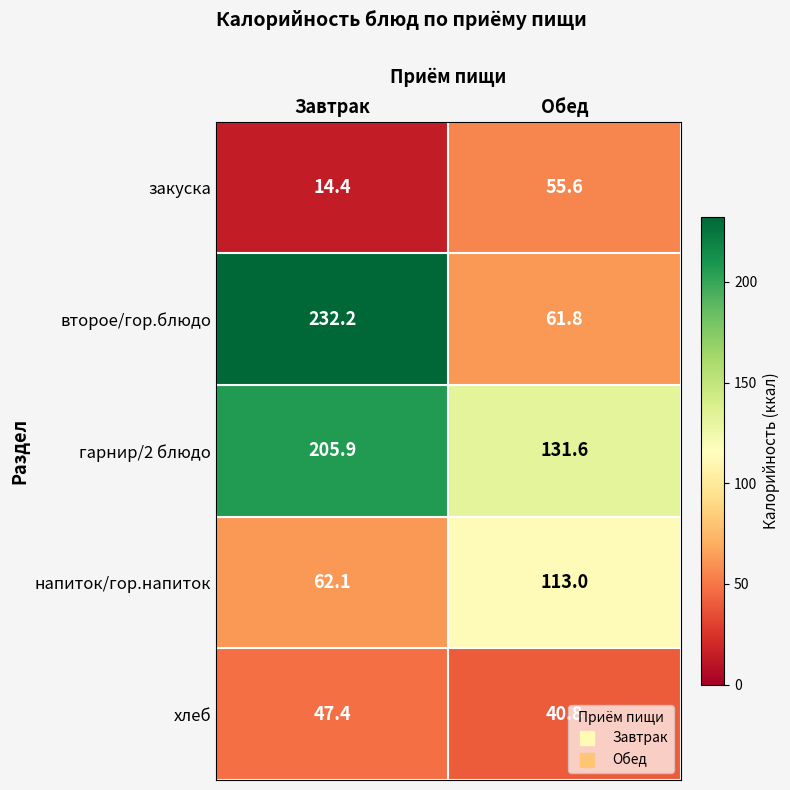

What is the approximate value of хлеб at Обед?

40.8